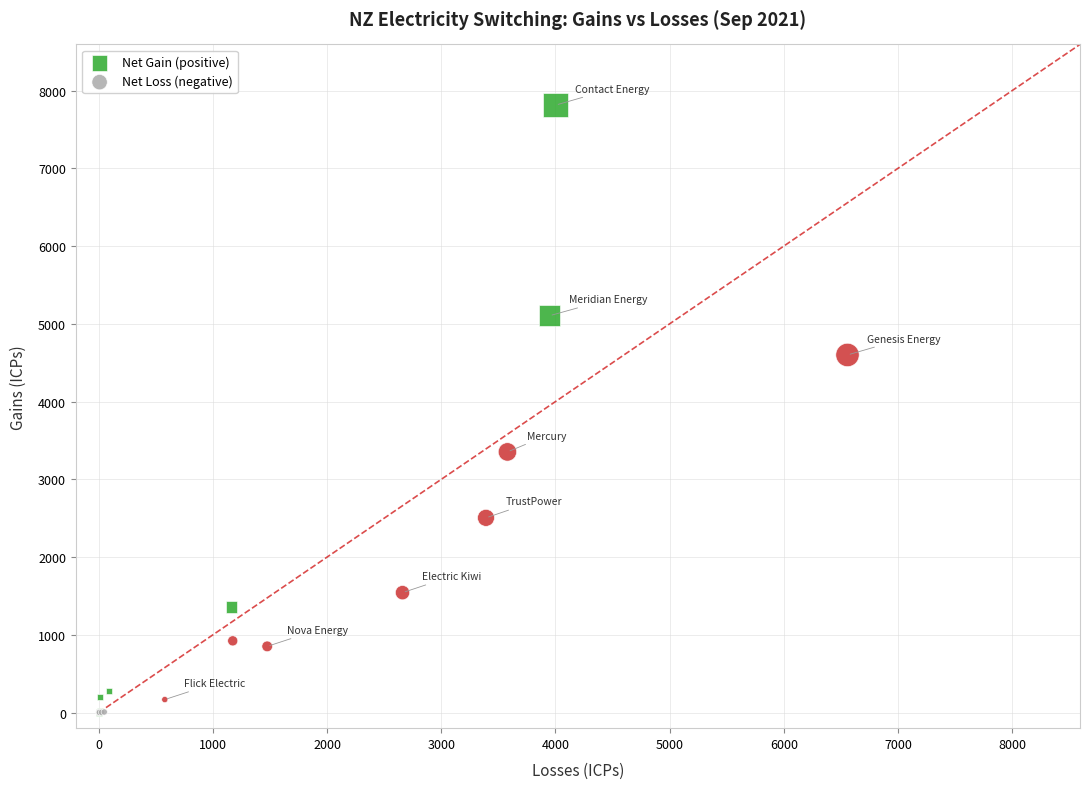

Which series has the widest spread of Y values?

Net Gain (positive)